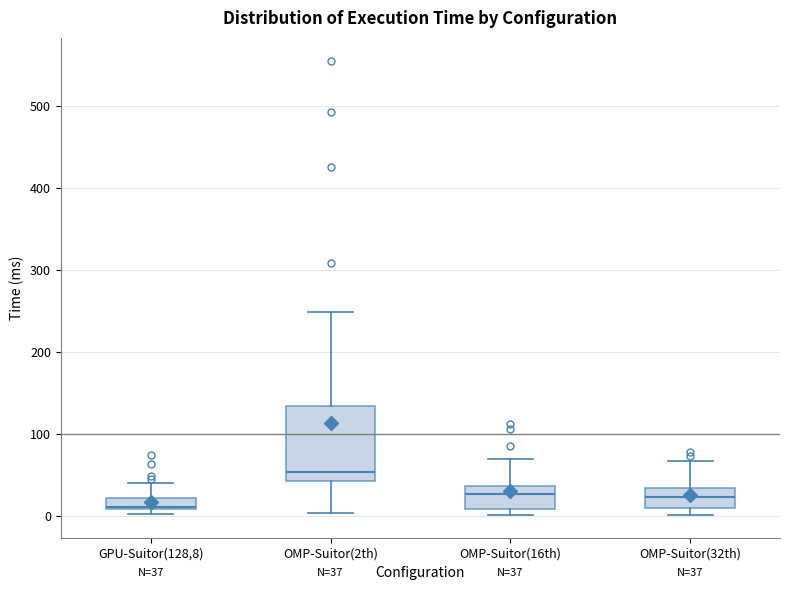

Which box's median line is the highest?

OMP-Suitor(2th)